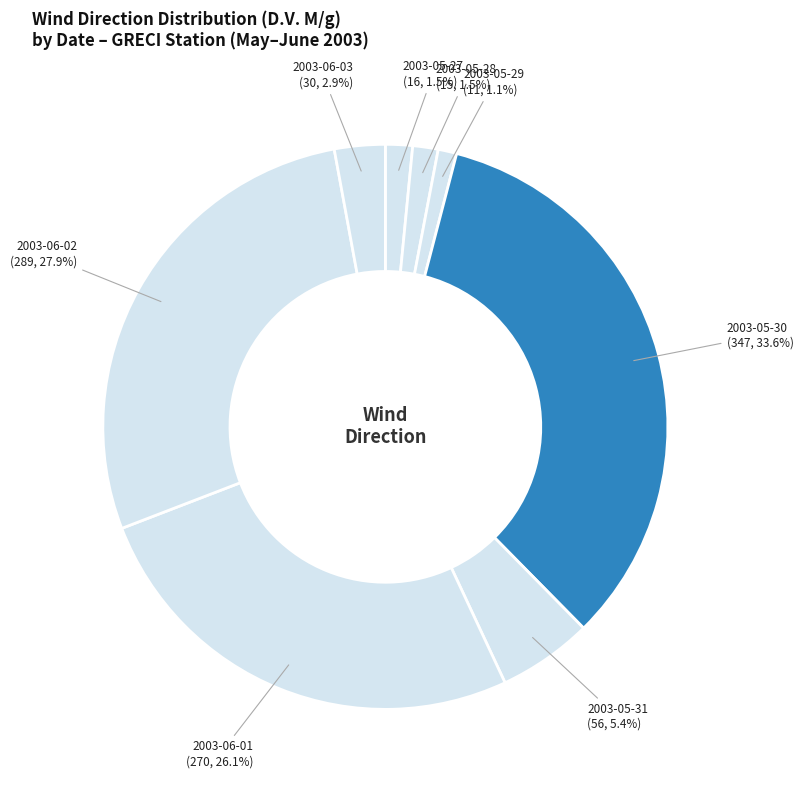

Between 2003-05-31 and 2003-05-27, which is larger?

2003-05-31